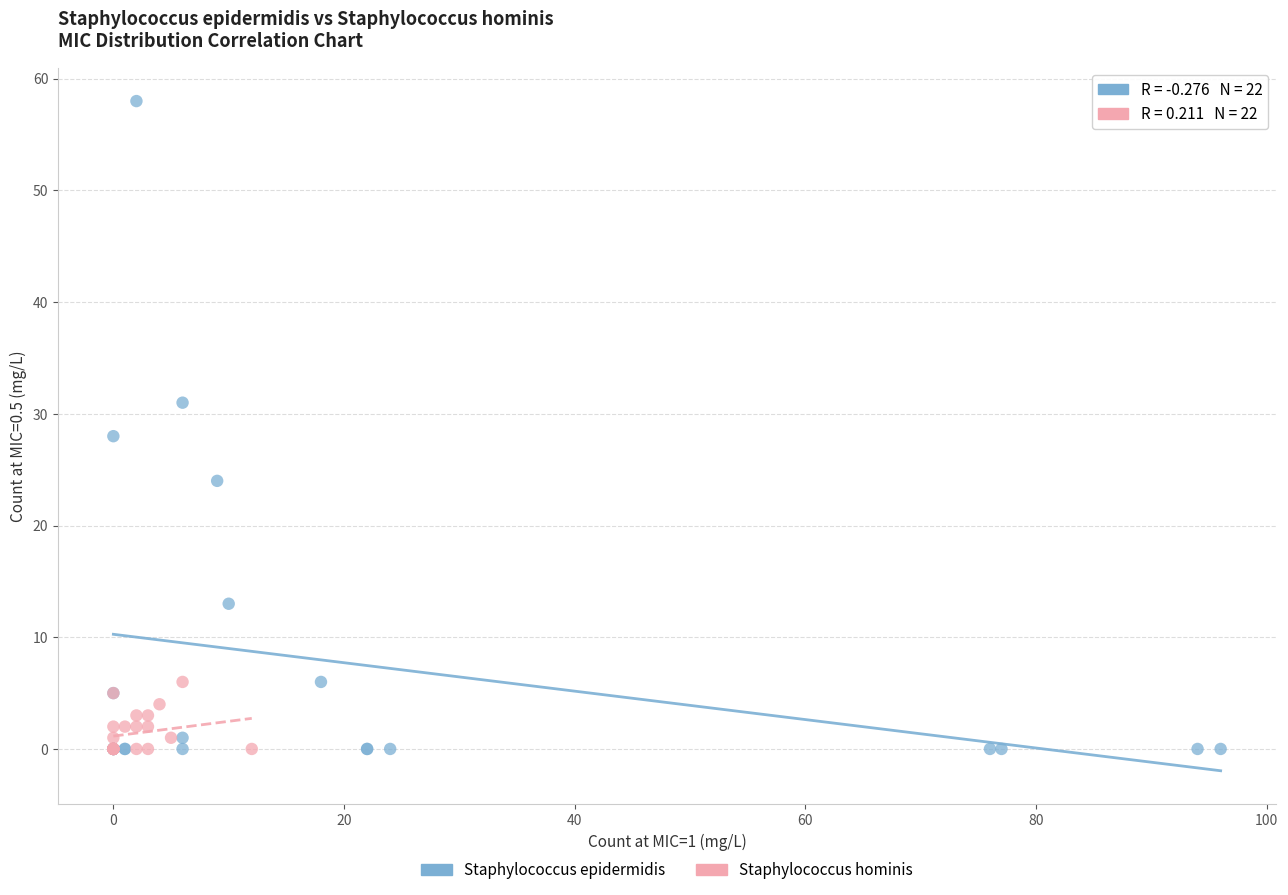

What are all the series names shown in the legend?

Staphylococcus epidermidis, Staphylococcus hominis